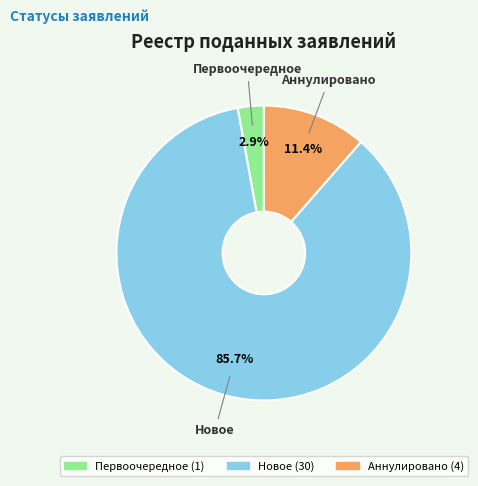

What is the smallest slice in the pie chart?

Первоочередное